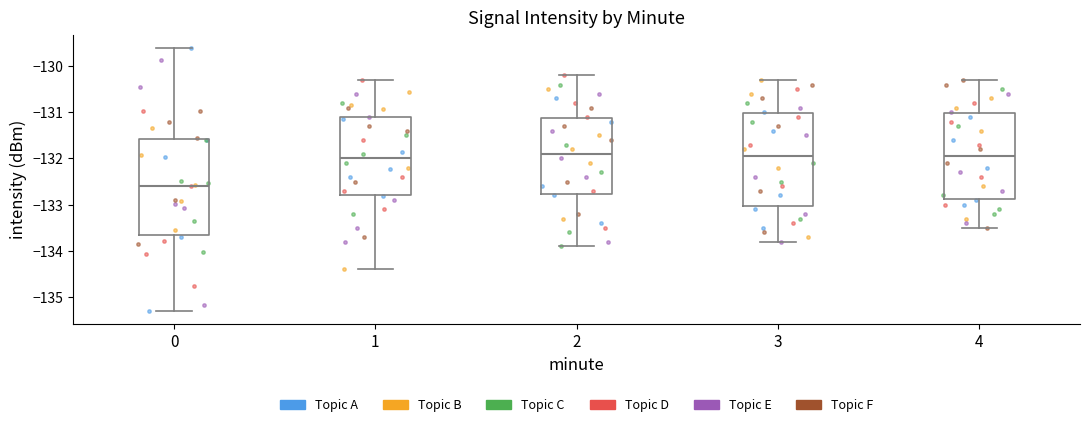

Reading left to right, read every box against the y-axis: the position of its median line, the range the box covers, and the ends of its whiskers. The values are not printed on the chart, so give them approximately, as read against the axis.

0: median -132.6, box -133.7 to -131.6, whiskers -135.3 to -129.6
1: median -132.0, box -132.8 to -131.1, whiskers -134.4 to -130.3
2: median -131.9, box -132.8 to -131.1, whiskers -133.9 to -130.2
3: median -131.9, box -133.0 to -131.0, whiskers -133.8 to -130.3
4: median -131.9, box -132.9 to -131.0, whiskers -133.5 to -130.3